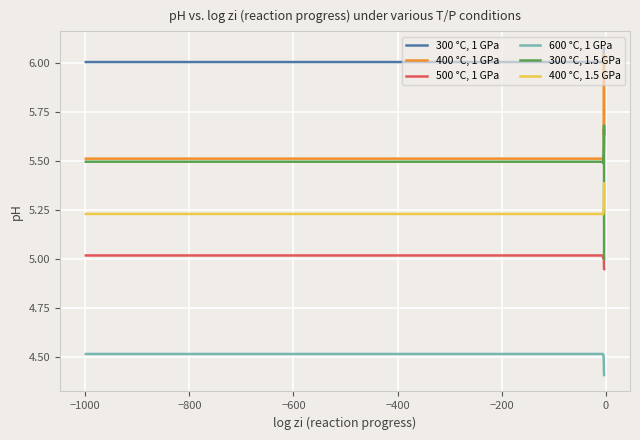

True or false: 400 °C, 1 GPa and 600 °C, 1 GPa intersect in this chart.

False